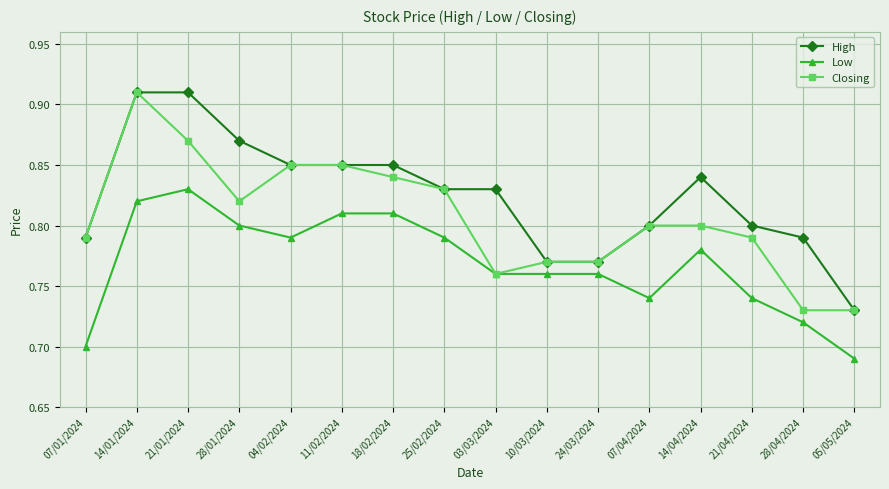

How many lines are shown in the chart?

3